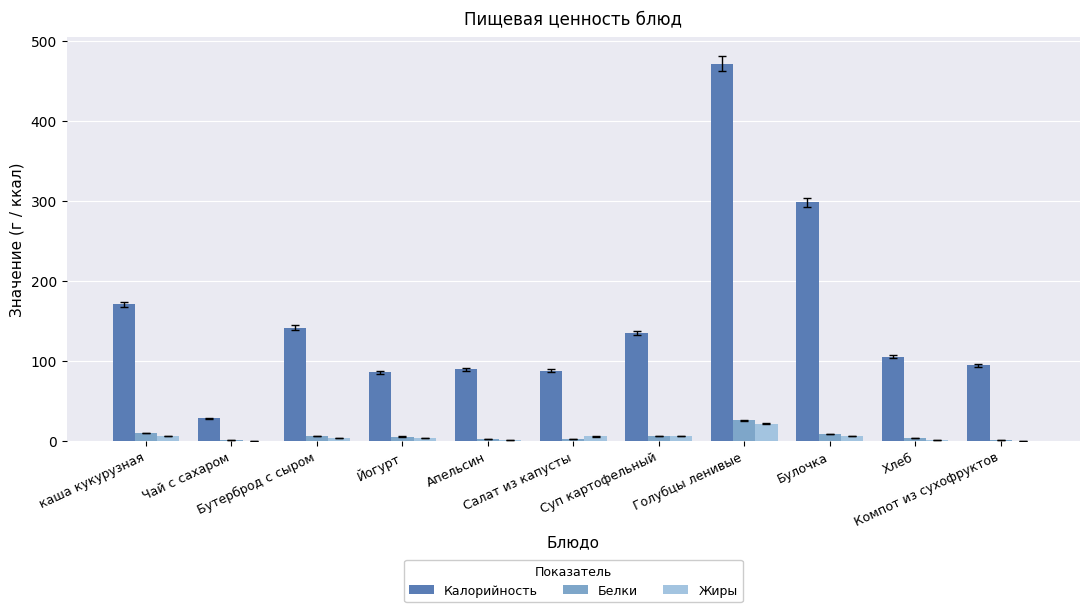

What is the highest value of the Белки series?

25.4